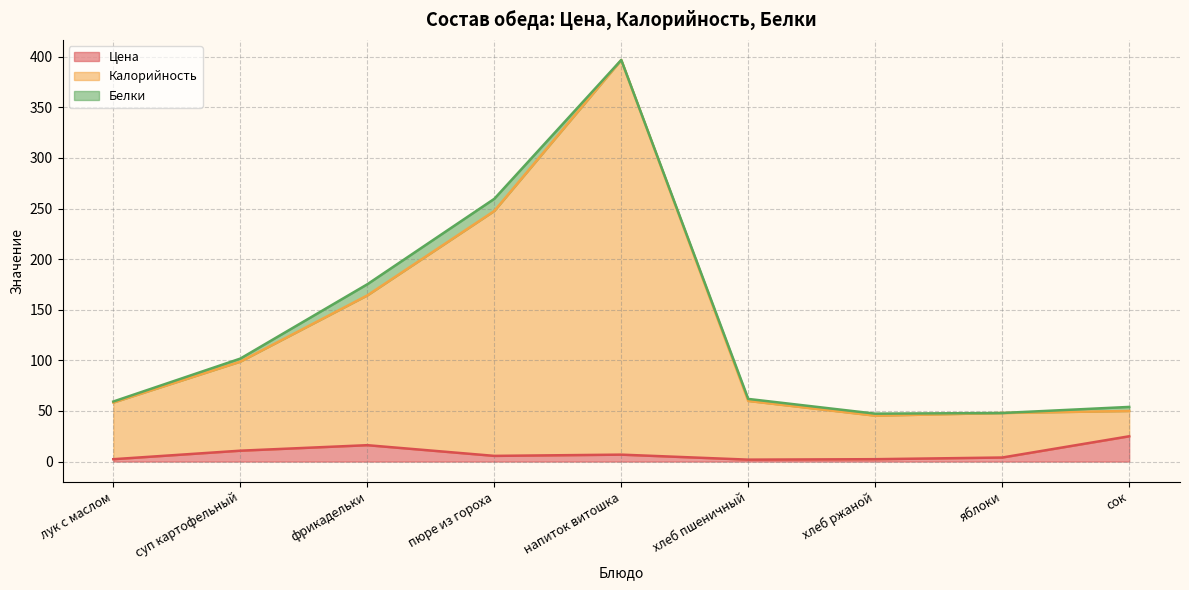

How many values in the Калорийность series exceed 59?

5